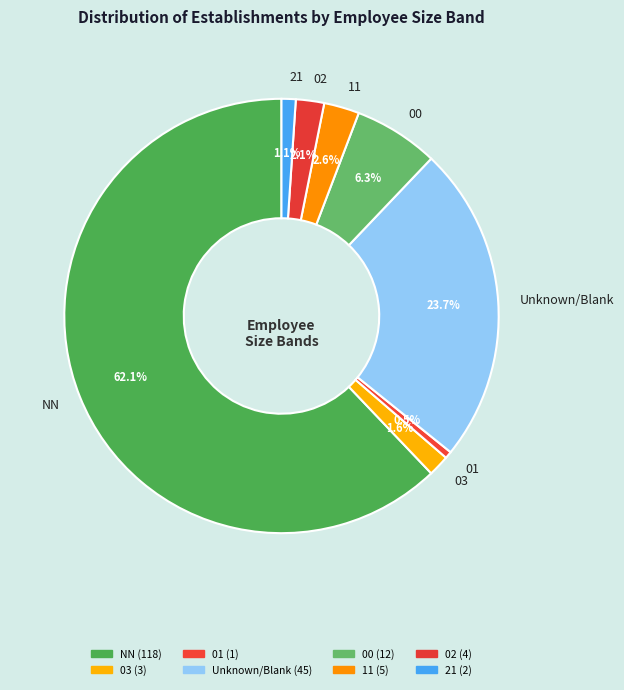

To the nearest percent, what is the difference between the largest and smallest slice percentages?

62%